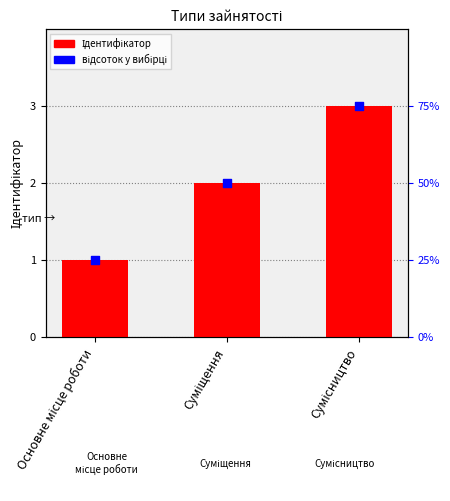

Which series has the largest total across all categories?

Ідентифікатор